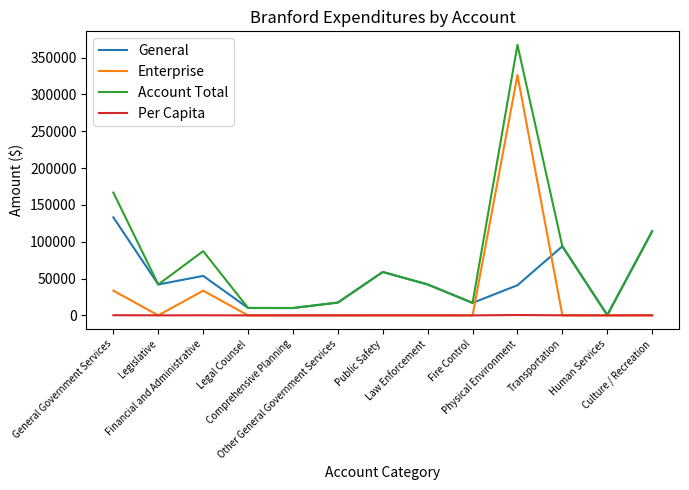

Which series has the widest spread of values?

Account Total